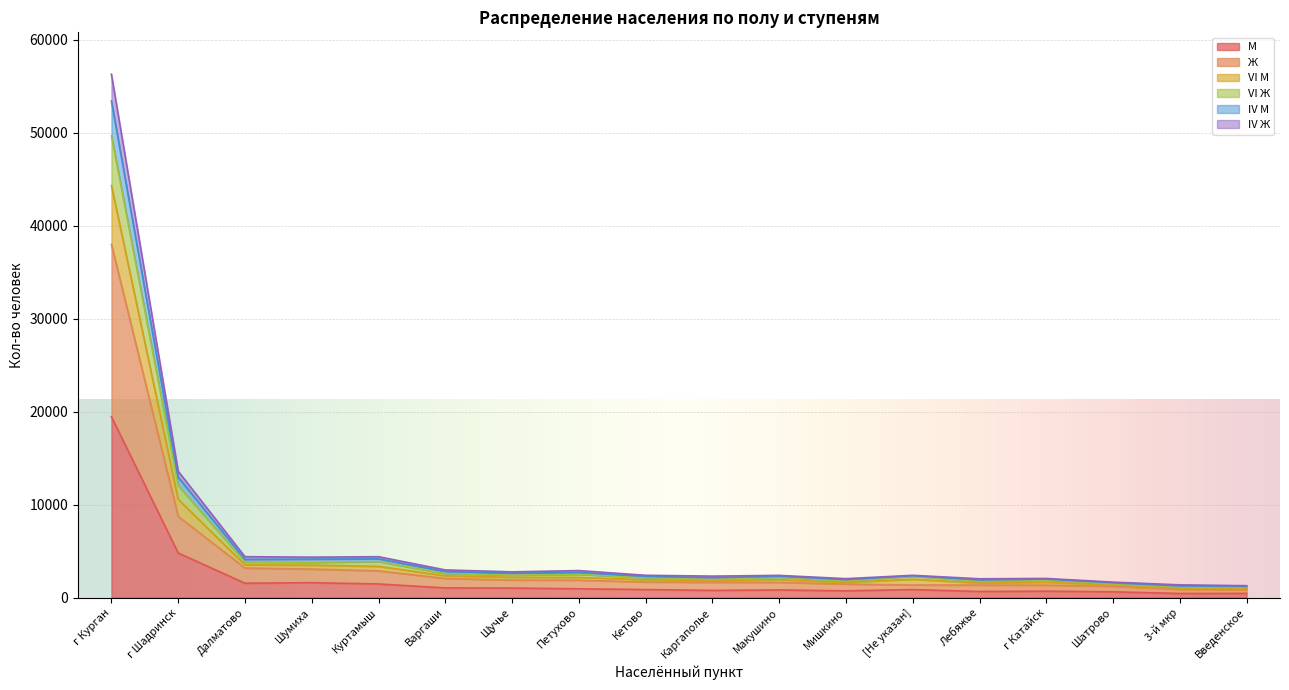

At which label is М closest to 9947?

г Шадринск